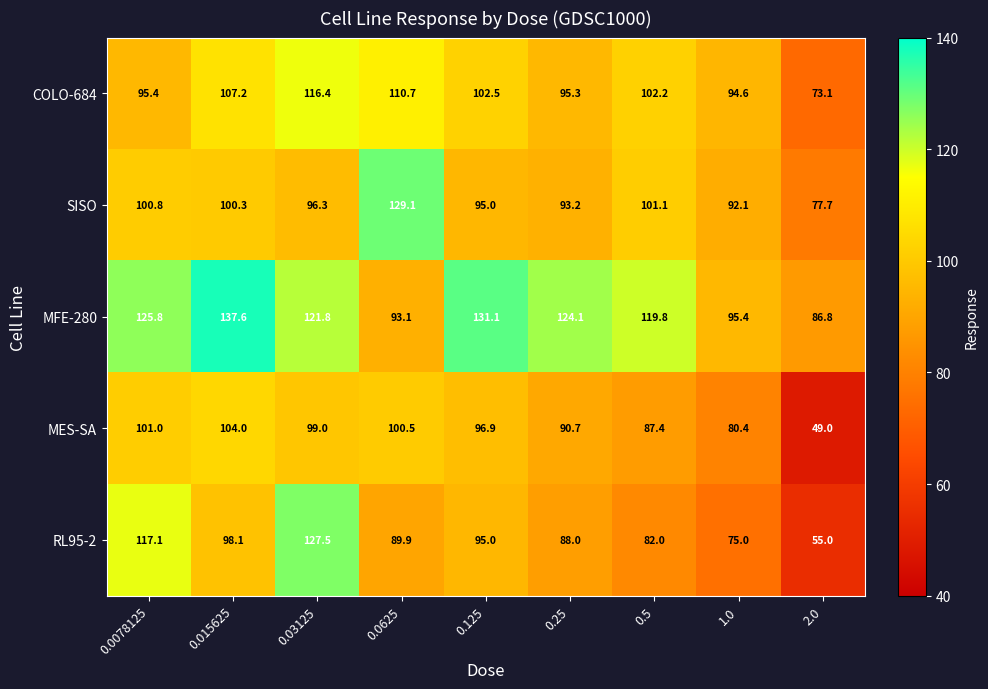

What is the difference between the highest and lowest values at 2.0?

37.8